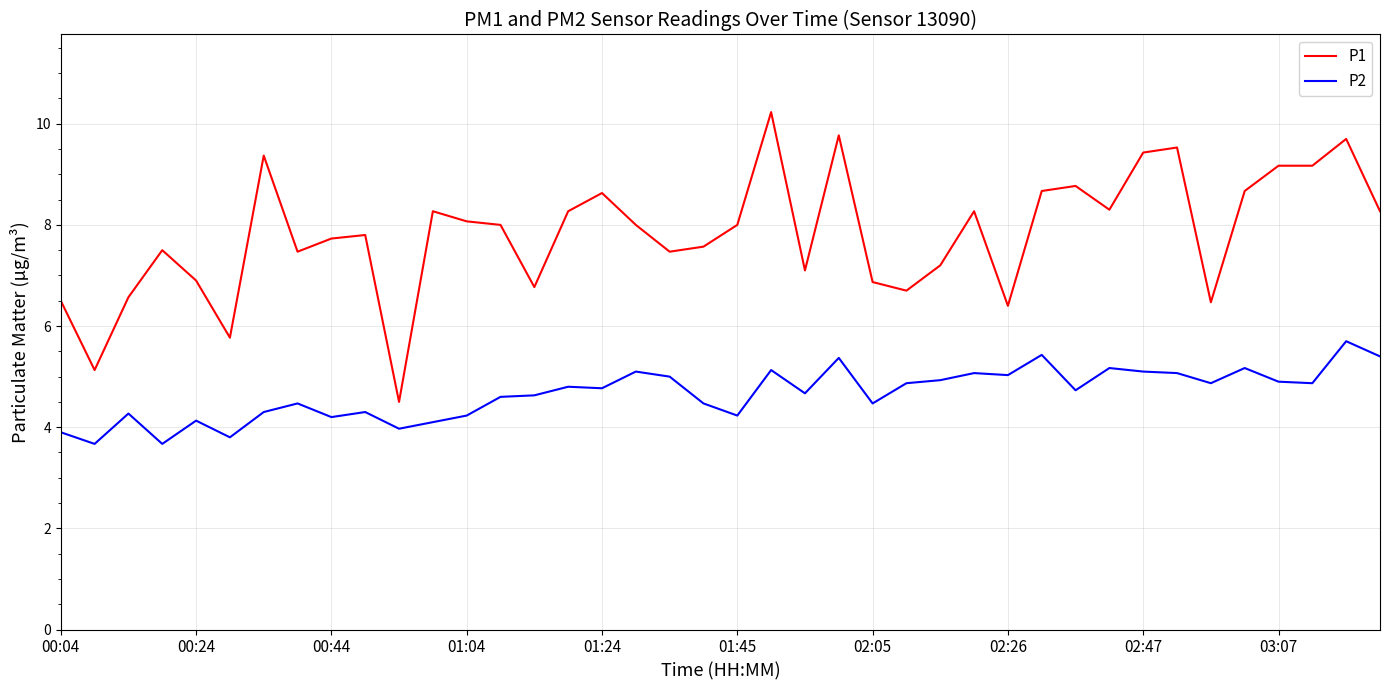

Which series has the largest total across all categories?

P1